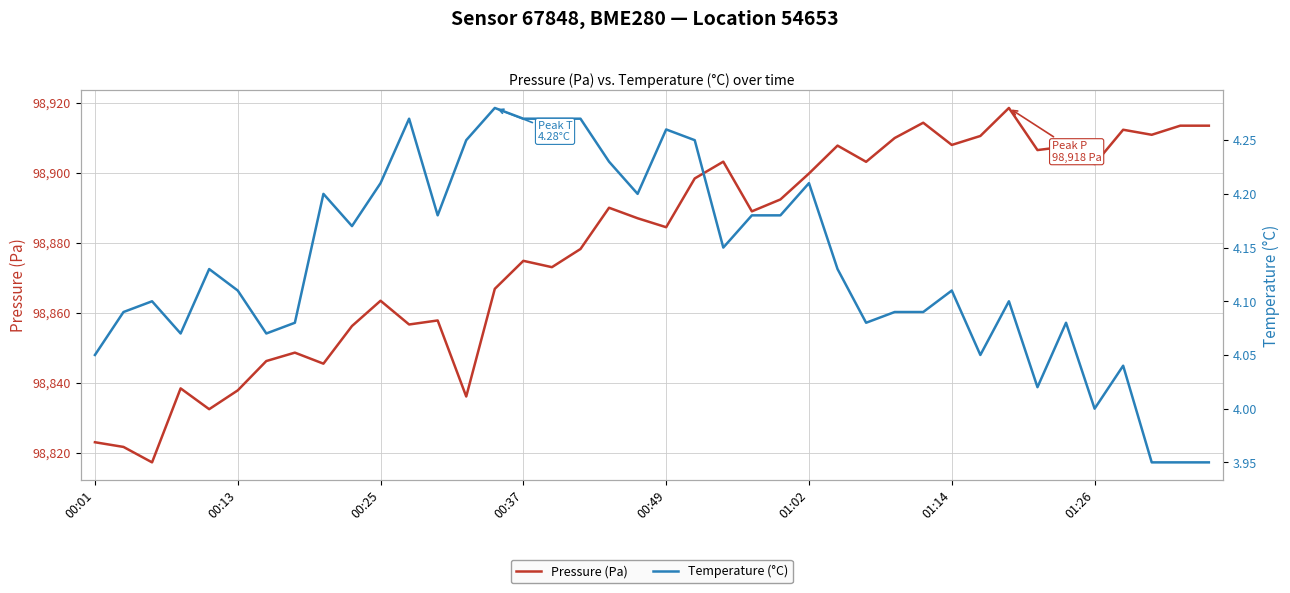

How many values in the Pressure (Pa) series are below 98888?

20